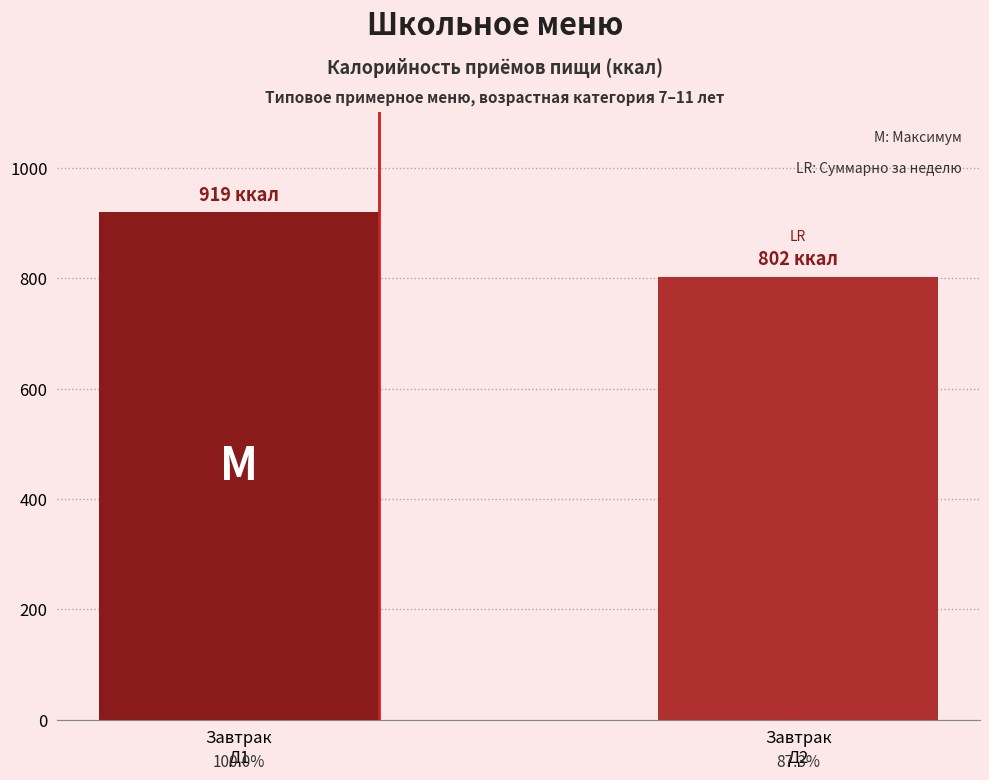

How many bars are there in total?

2